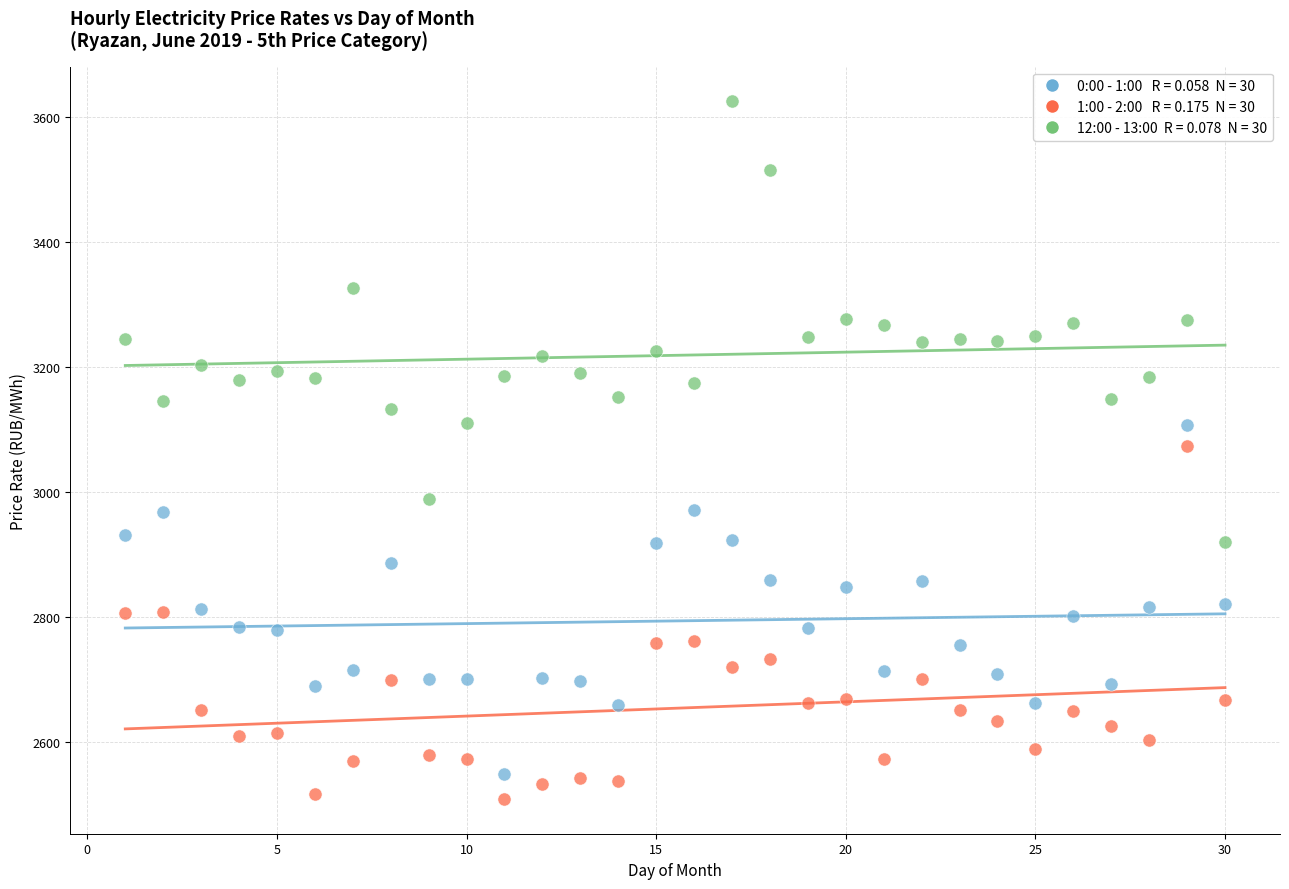

Across all data points, what is the range of Y values (max minus min)?

1115.7